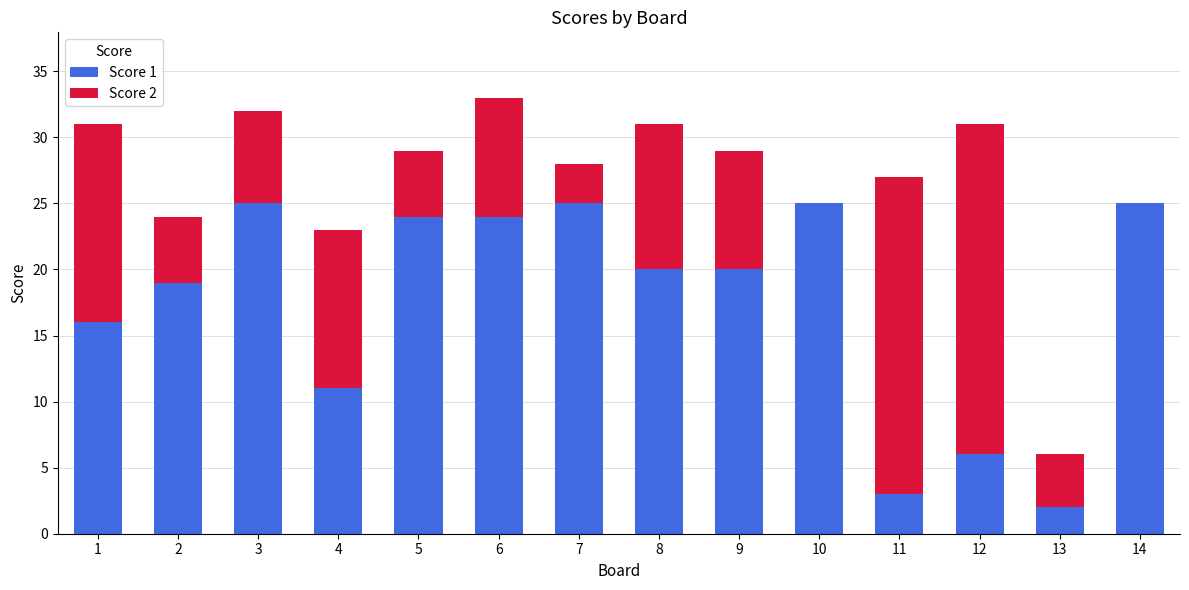

The value of Score 1 at 11 is 3. True or false?

True